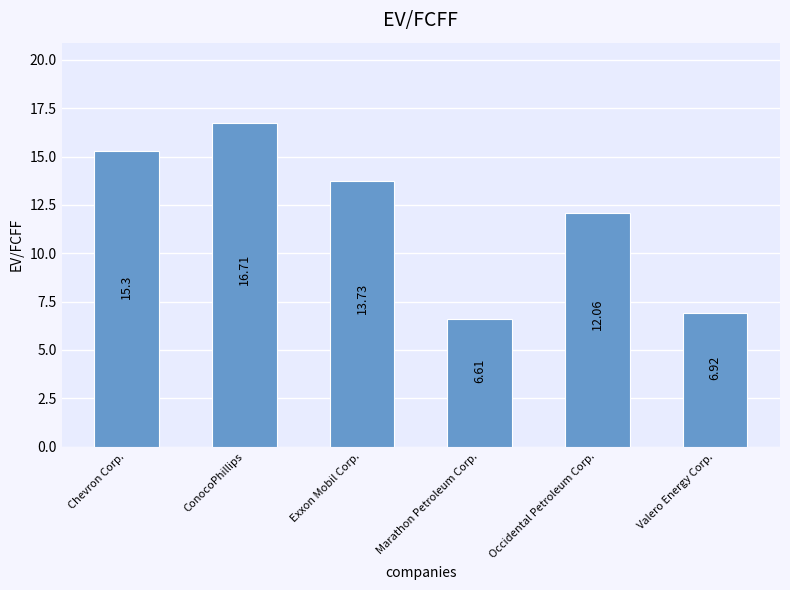

How many data points are less than 13?

3